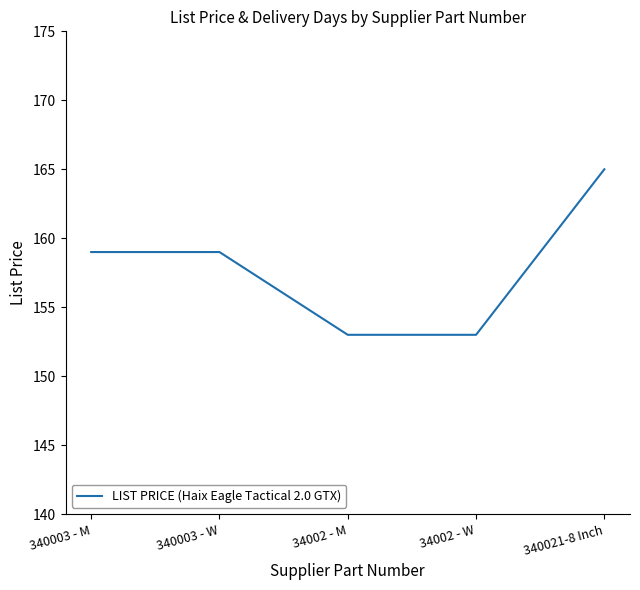

Reading right to left, extract all data points from this chart.

340021-8 Inch=165	34002 - W=153	34002 - M=153	340003 - W=159	340003 - M=159